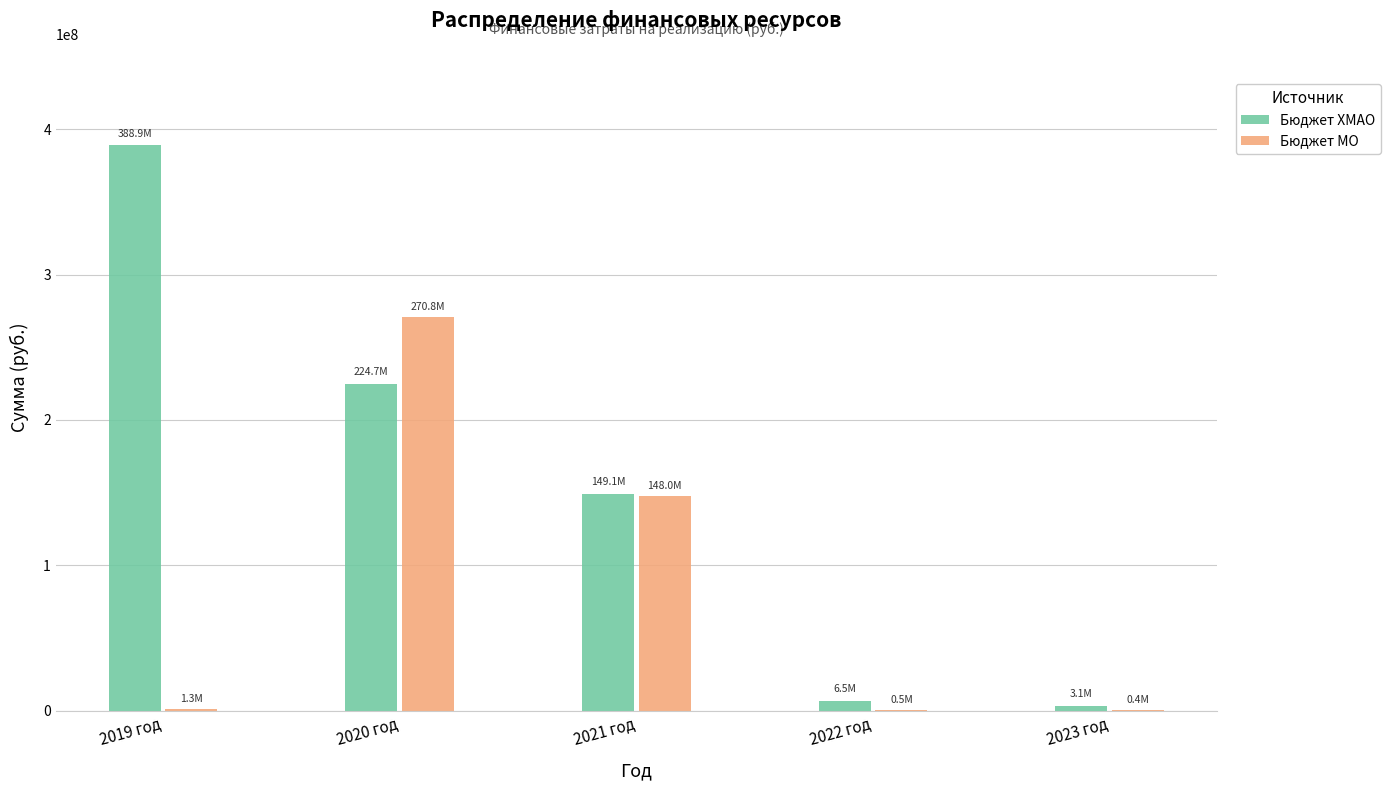

How many groups of bars are there?

5